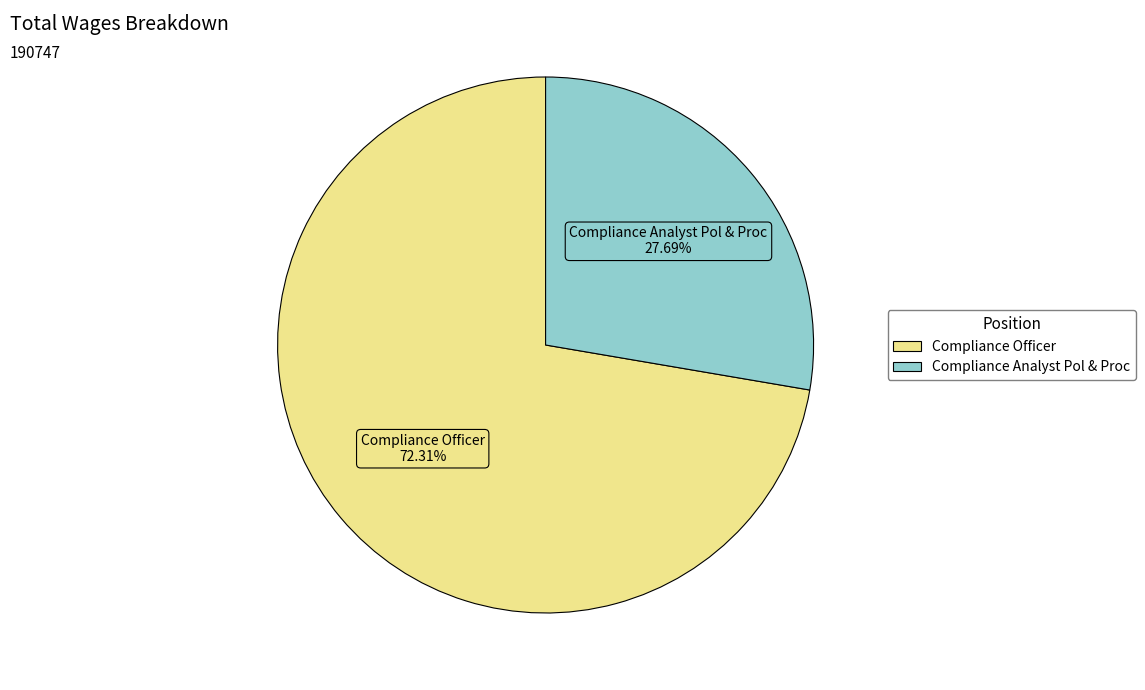

How much of the chart is everything except Compliance Officer?

27.7%